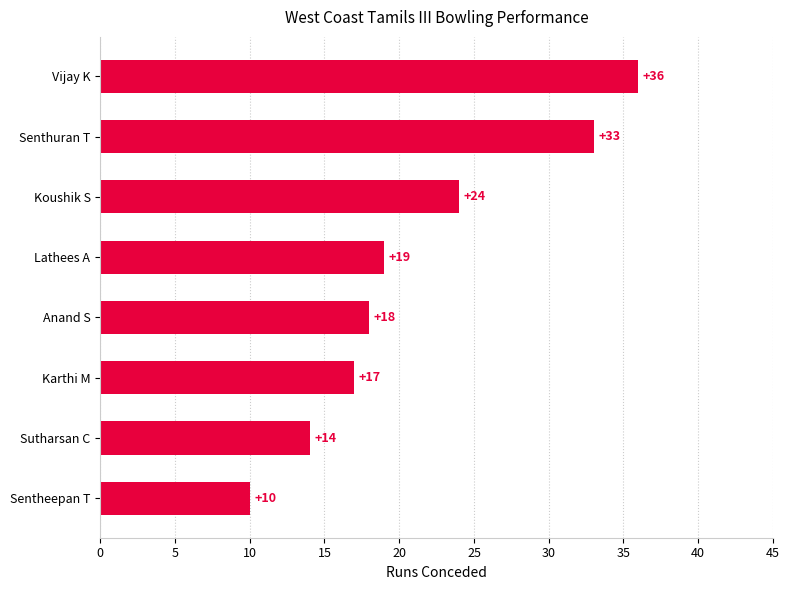

Does the chart contain any negative values?

No